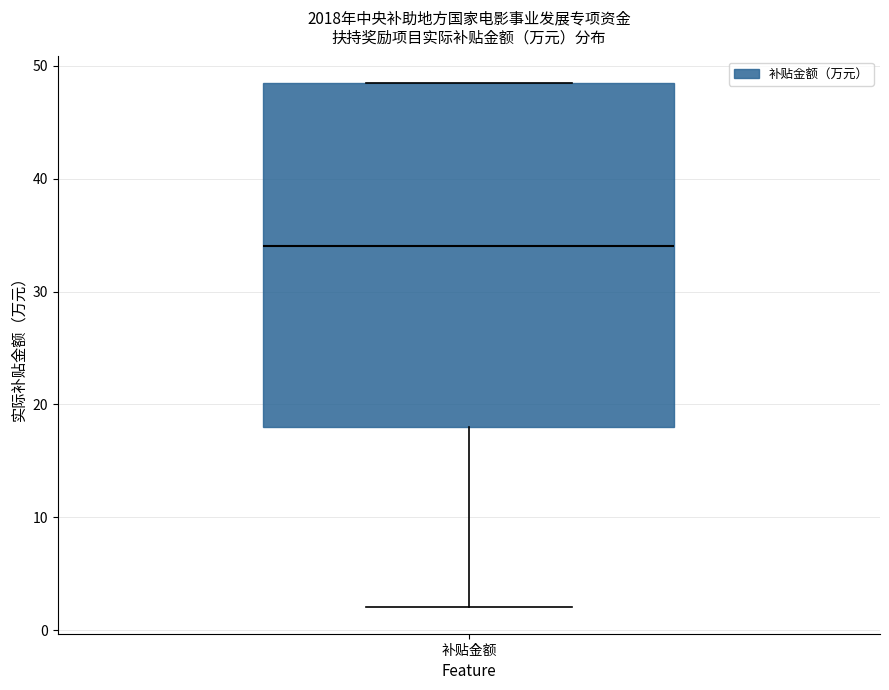

Read this box plot against the y-axis: the position of the median line, the range covered by the box, and the ends of both whiskers. The values are not printed on the chart, so give them approximately, as read against the axis.

median 34, box 18 to 49, whiskers 2 to 49